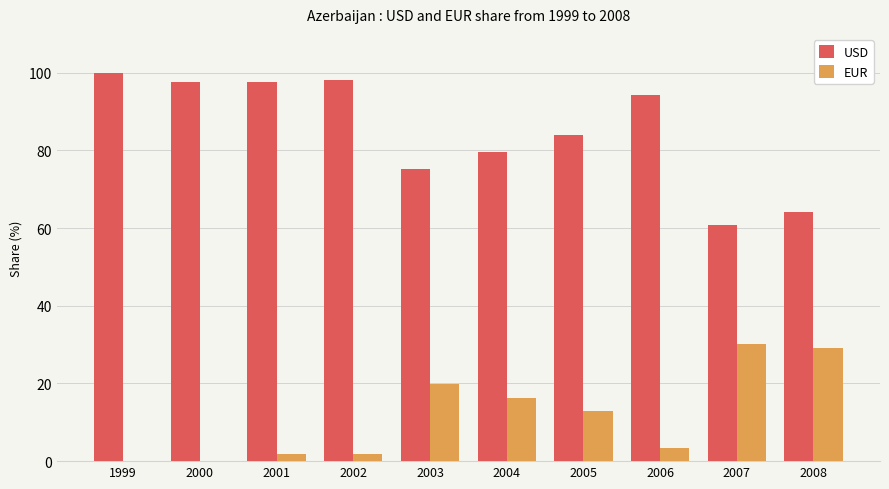

What is the sum of all USD values?

850.9